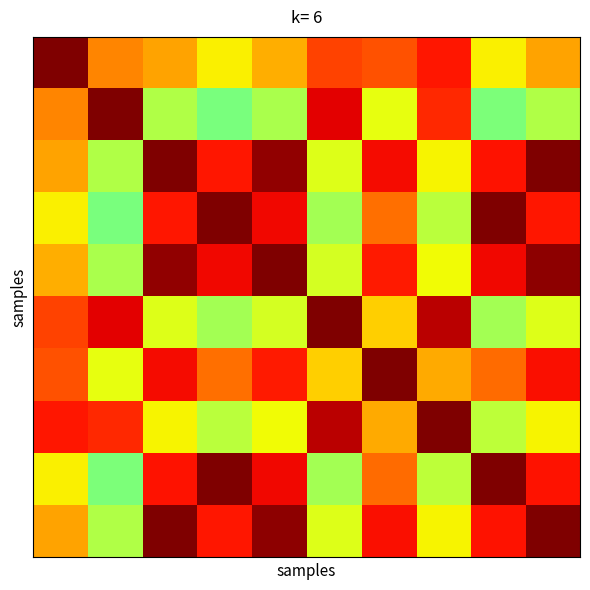

At how many categories does at least one series exceed 0?

10